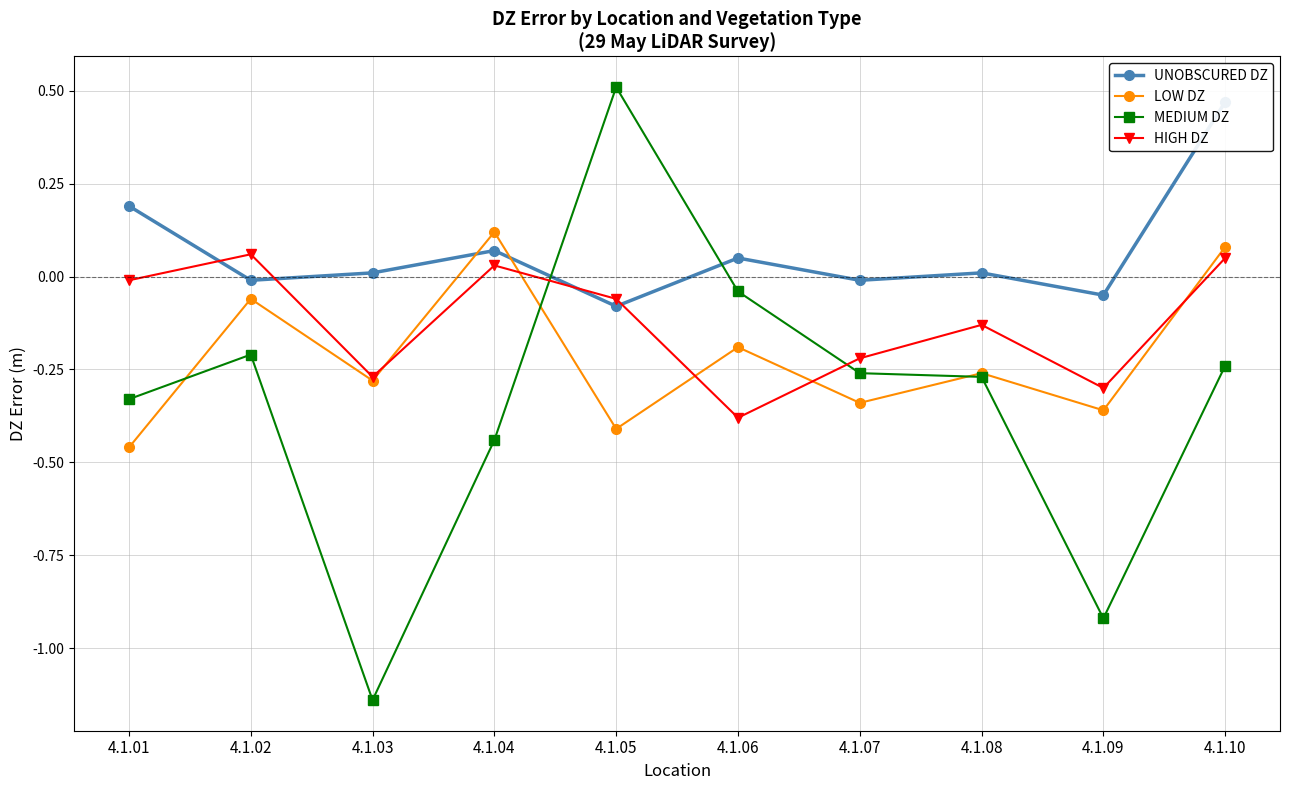

Which series has the widest spread of values?

MEDIUM DZ